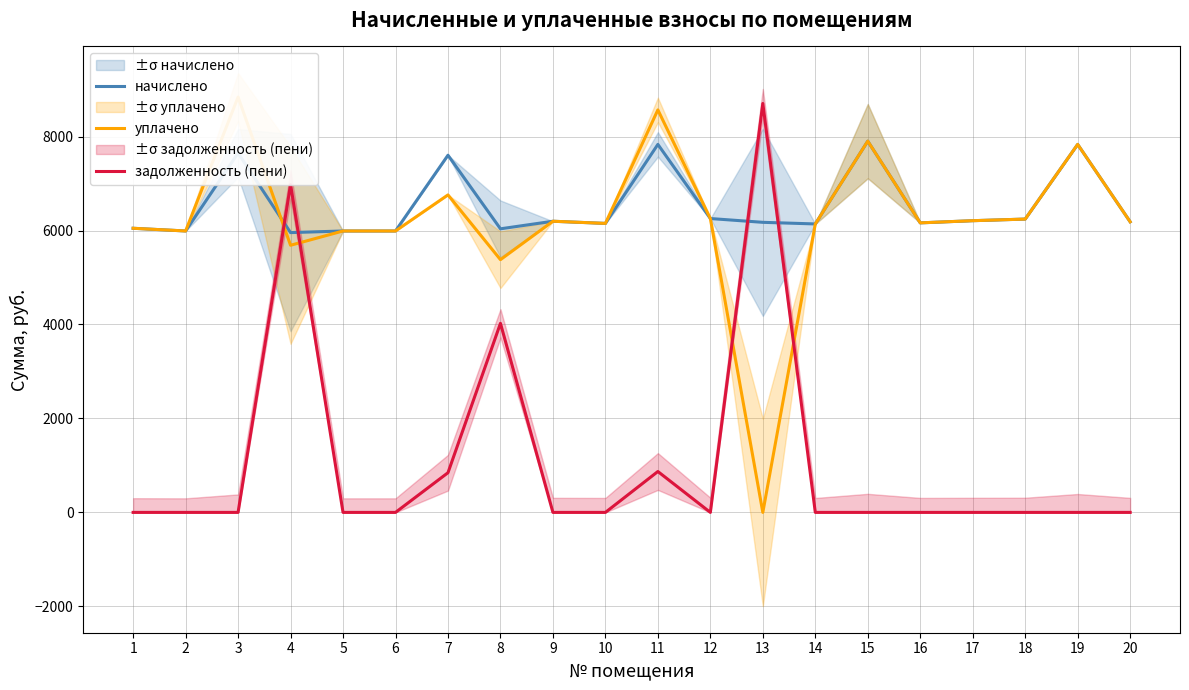

Reading right to left, transcribe all the data shown in this chart.

начислено: 6186.2	7833.6	6243.8	6209.3	6163.2	7902.7	6140.2	6174.7	6255.4	7833.6	6151.7	6197.8	6036.5	7603.2	5990.4	5990.4	5955.8	7649.3	5990.4	6048.0
уплачено: 6186.2	7833.6	6243.8	6209.3	6163.2	7902.7	6140.2	0.0	6255.4	8568.0	6151.7	6197.8	5379.8	6758.4	5990.4	5990.4	5686.2	8841.3	5990.4	6048.0
задолженность (пени): 0.0	0.0	0.0	0.0	0.0	0.0	0.0	8704.6	0.0	870.4	0.0	0.0	4024.3	844.8	0.0	0.0	6980.3	0.0	0.0	0.0